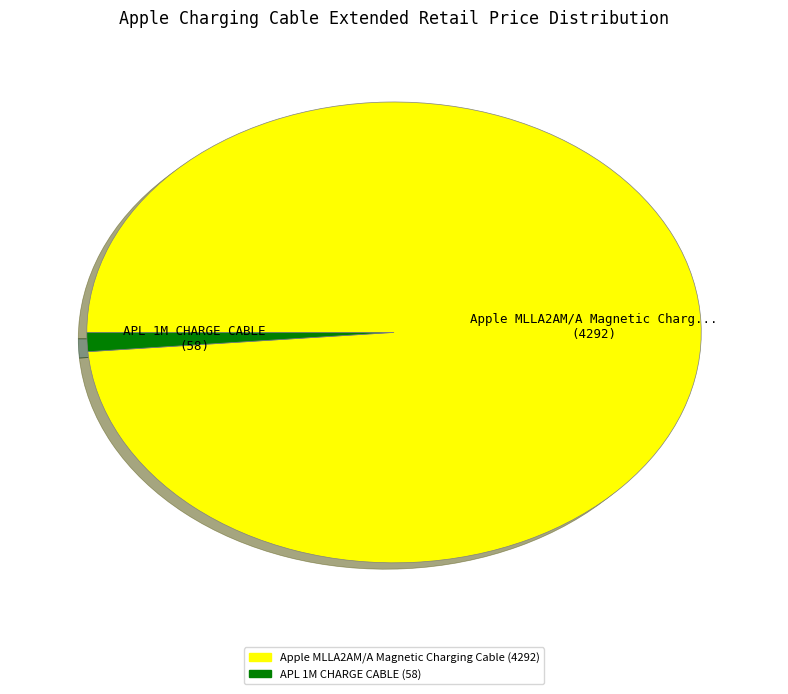

Do APL 1M CHARGE CABLE and Apple MLLA2AM/A Magnetic Charging Cable together represent more than half of the pie?

Yes